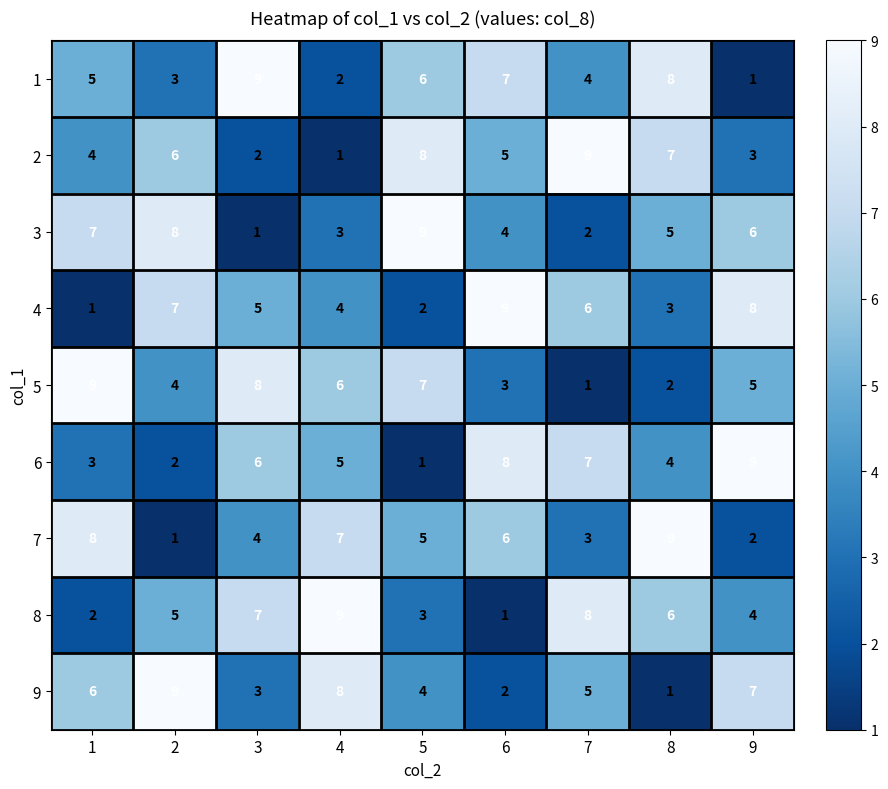

Which series changed the most between 2 and 6?

9